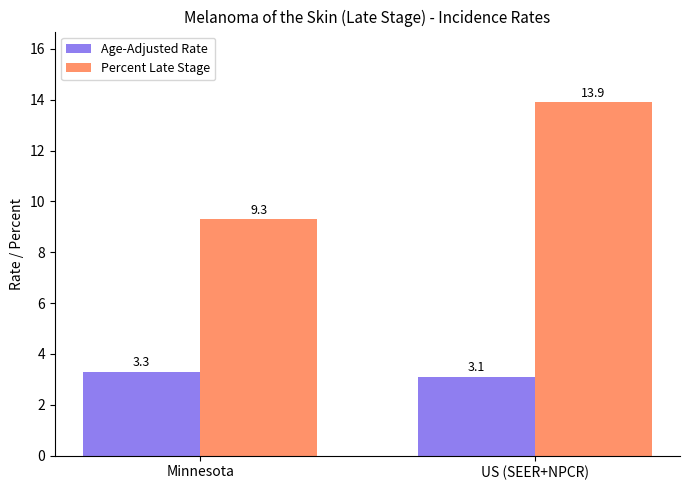

What position from the right is US (SEER+NPCR)?

1